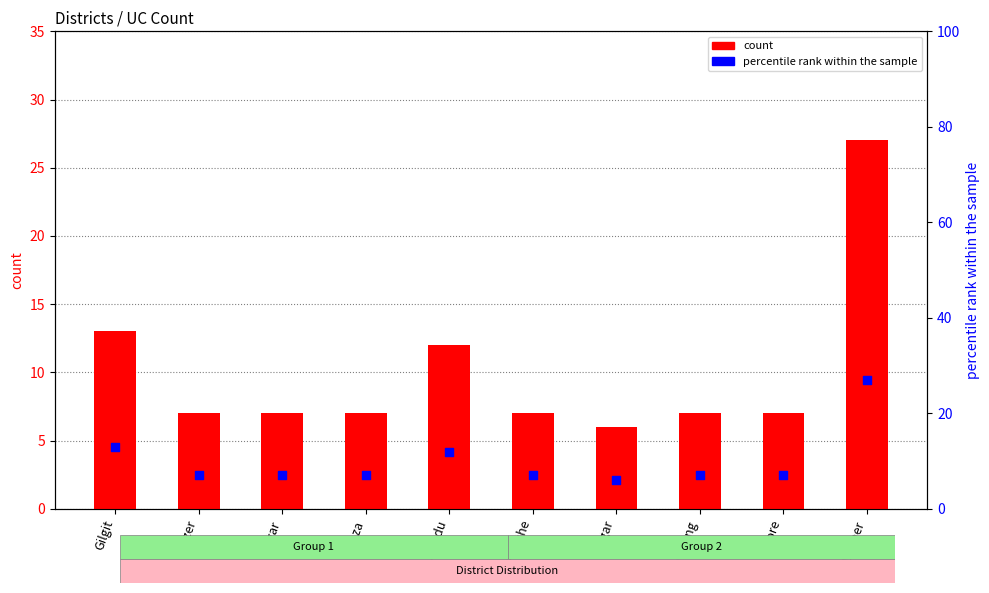

Which series contains the highest Y value?

count